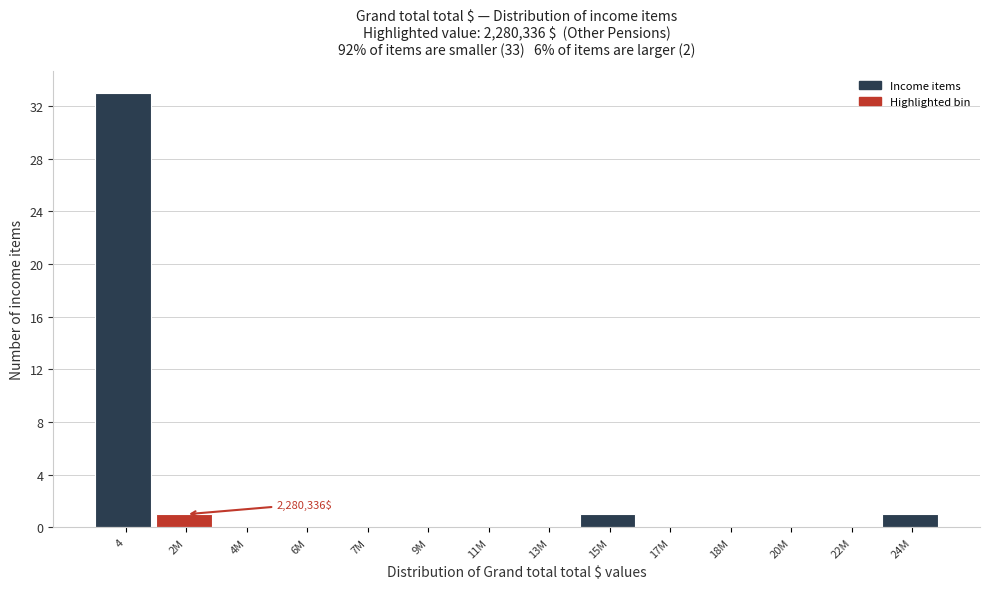

Reading left to right, list all the values displayed in this chart.

4=33	2M=1	4M=0	6M=0	7M=0	9M=0	11M=0	13M=0	15M=1	17M=0	18M=0	20M=0	22M=0	24M=1